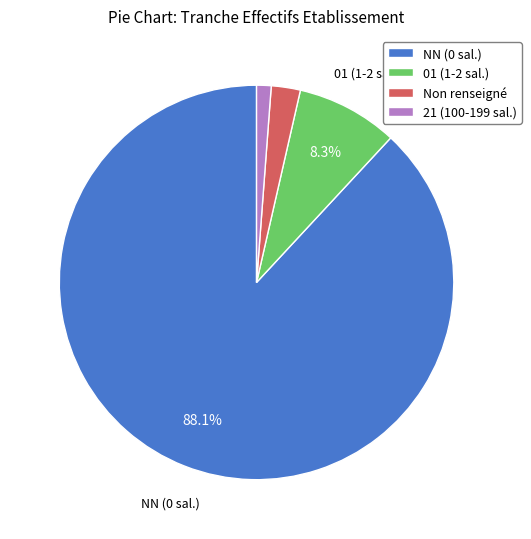

Combined, what portion of the pie is NN (0 sal.) and 01 (1-2 sal.)?

96.4%